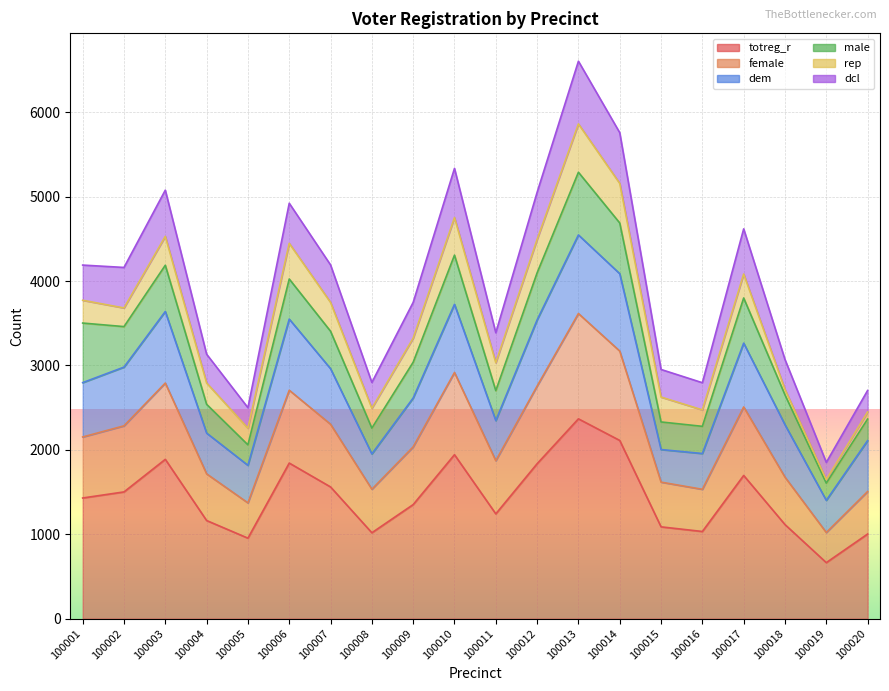

At how many categories does at least one series exceed 1548?

20